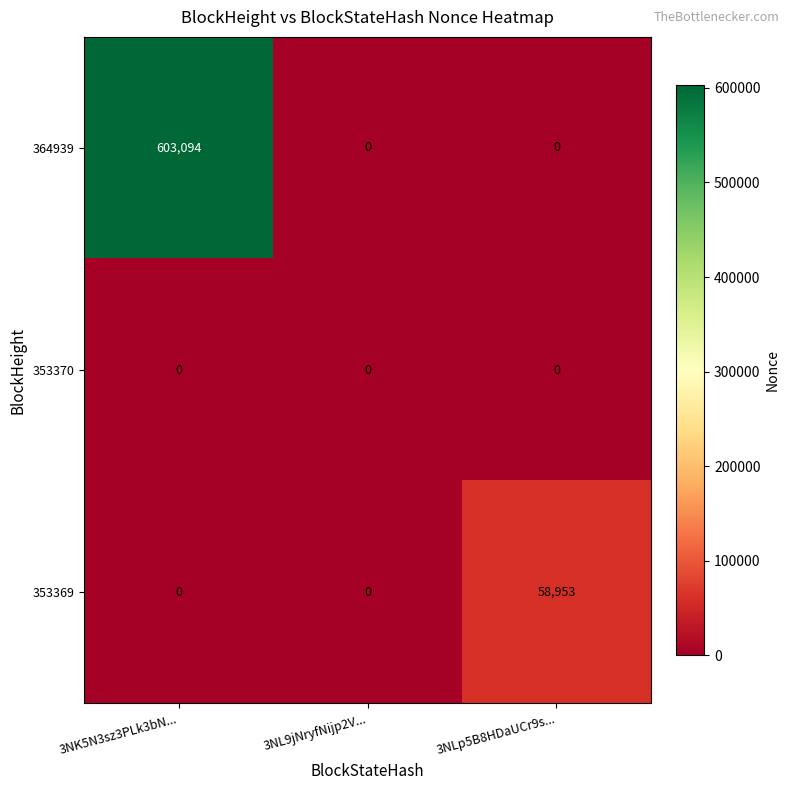

True or false: 364939 has a value of 989550 at 3NK5N3sz3PLk3bN....

False